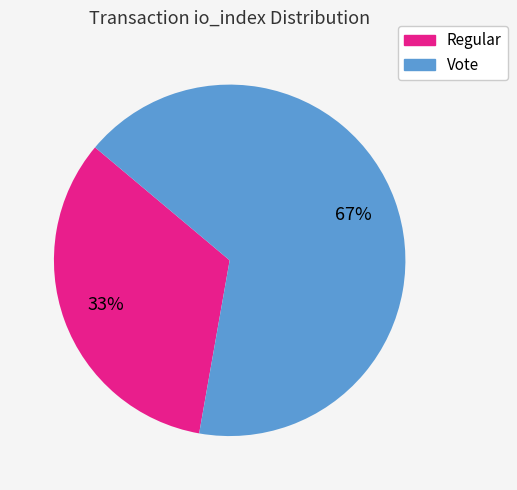

To the nearest percent, what is the average slice percentage?

50%